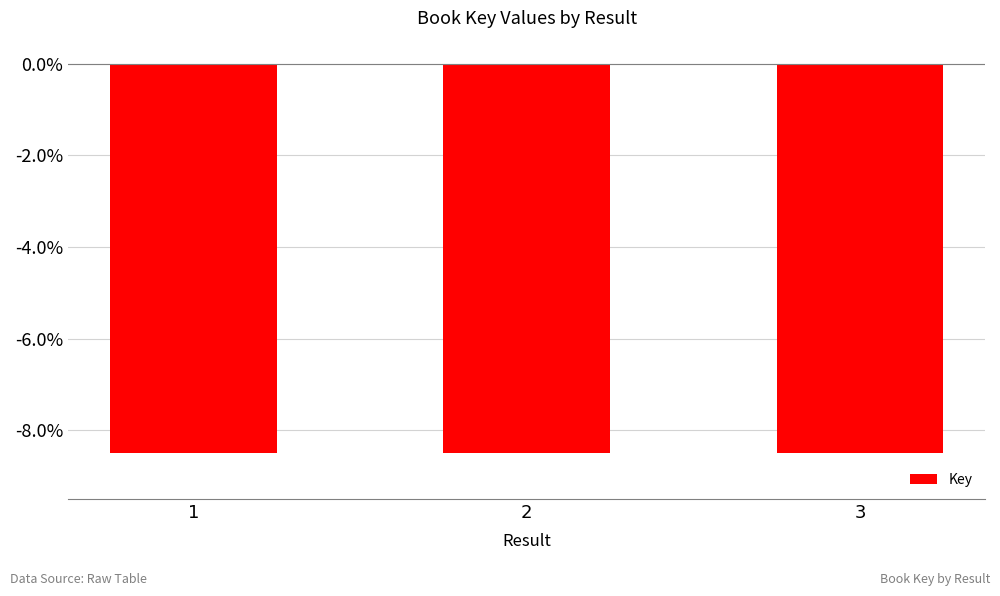

Is it true that the value at 1 is -3.1?

False